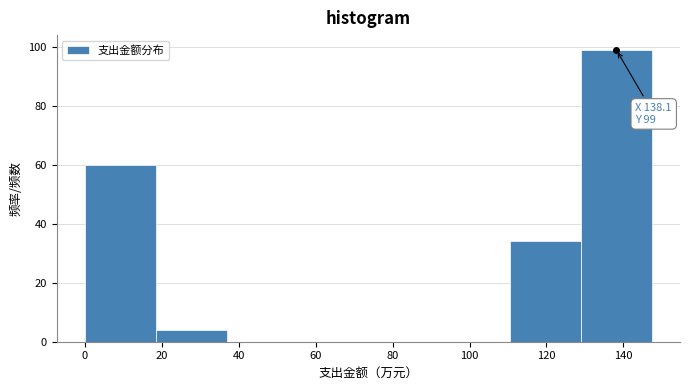

Which range on the x-axis has the tallest bar?

128 to 148